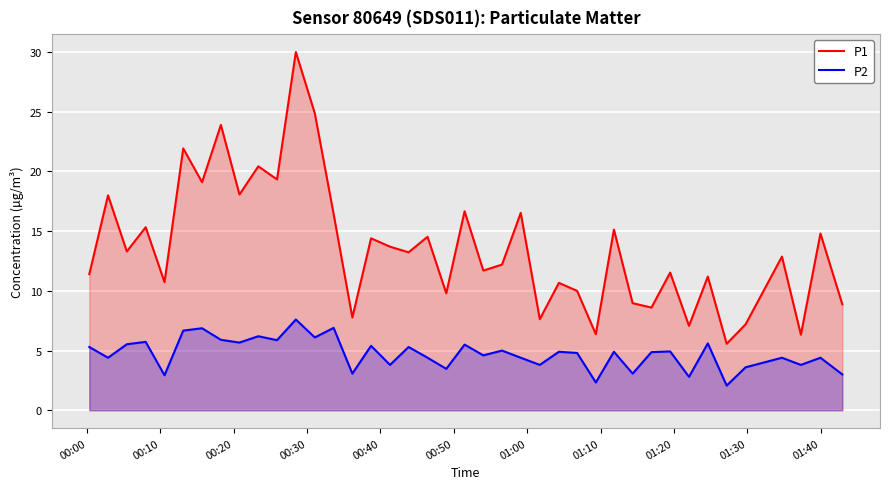

Which series has the largest total across all categories?

P1